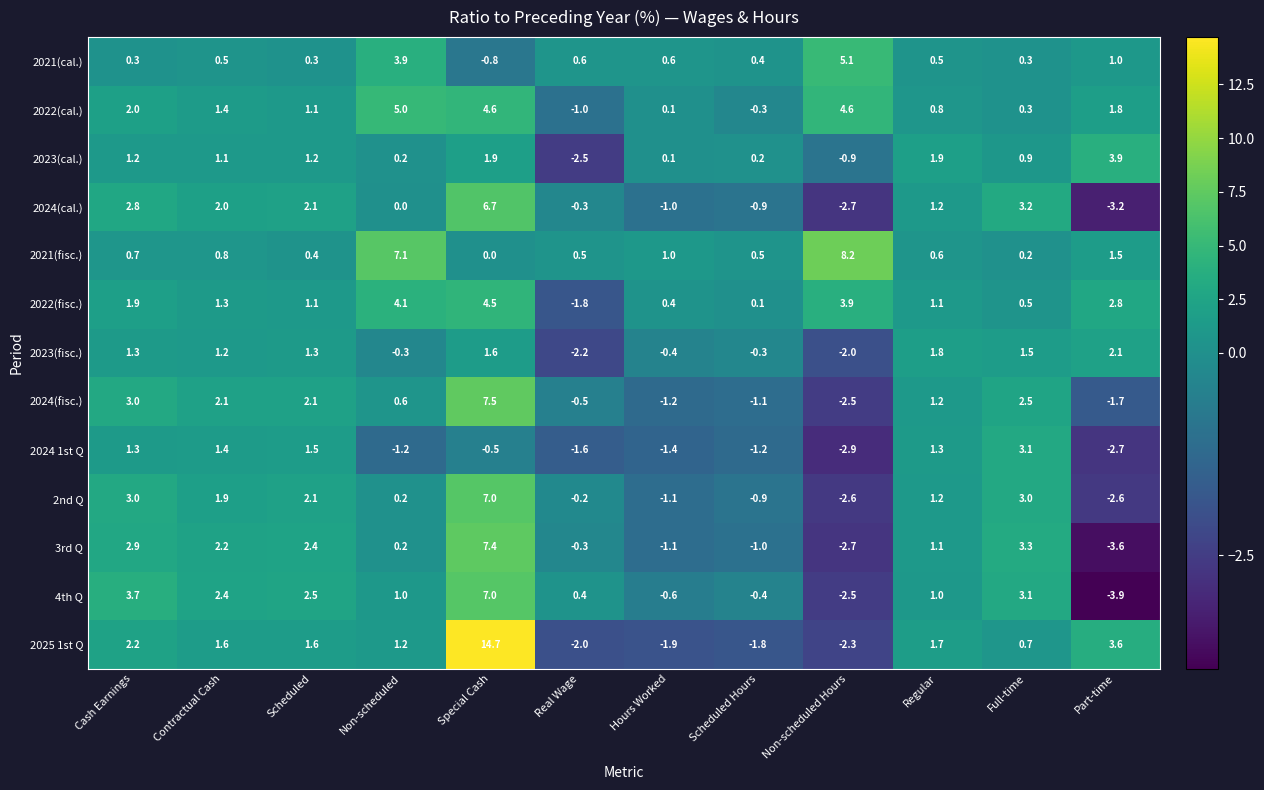

At which category does the chart reach its peak across all series?

Special Cash